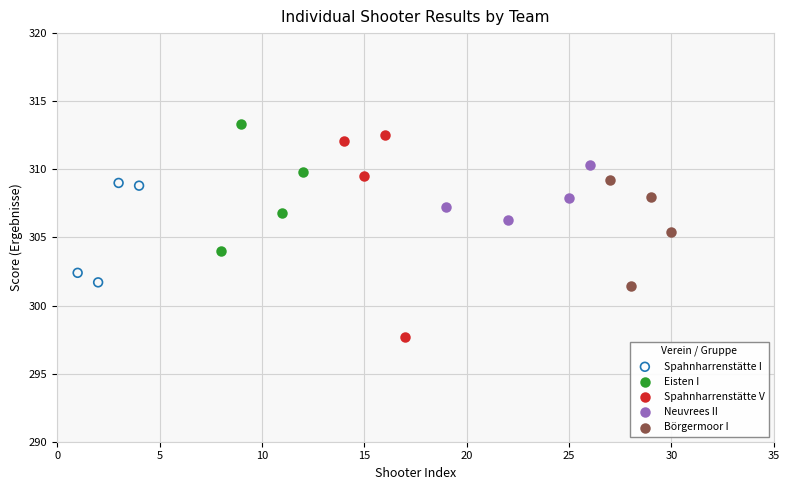

Which series reaches the minimum Y coordinate?

Spahnharrenstätte V